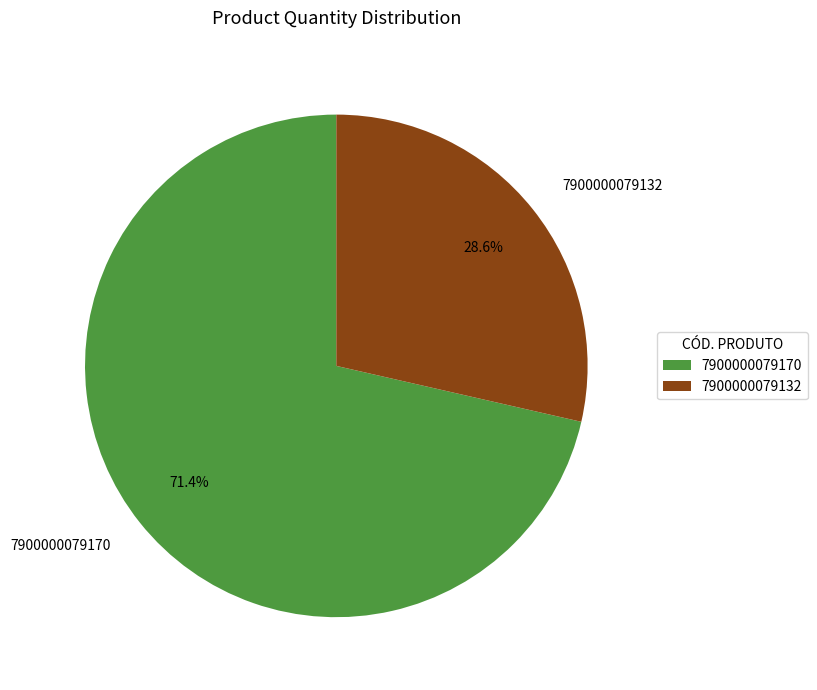

Do 7900000079132 and 7900000079170 together represent more than half of the pie?

Yes